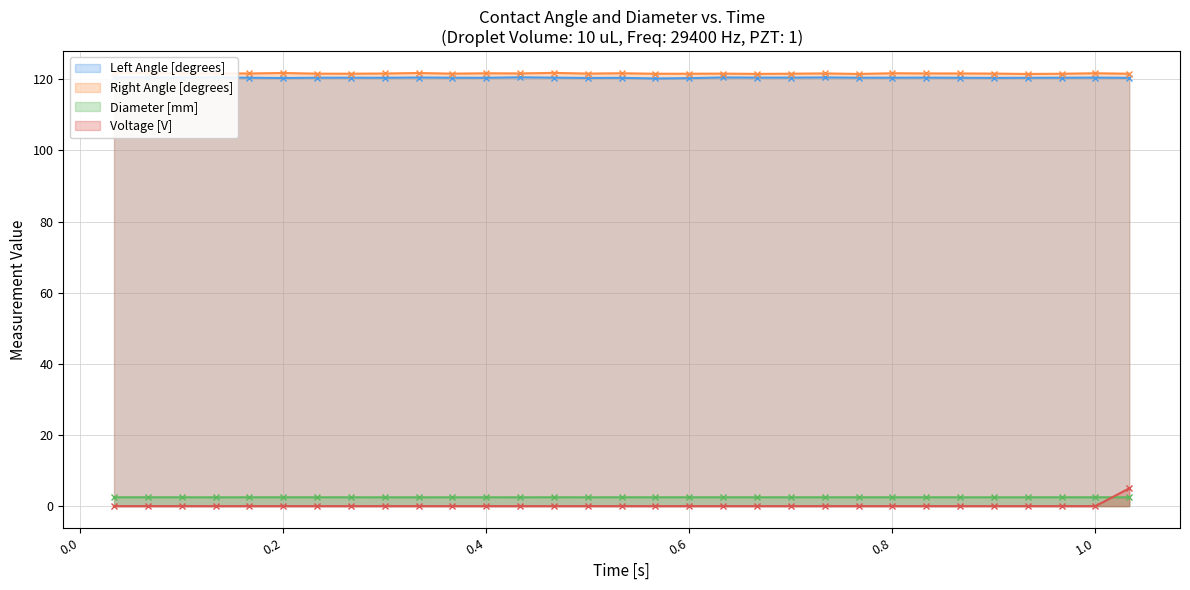

What is the difference between the maximum and minimum values in the Right Angle [degrees] series?

0.3